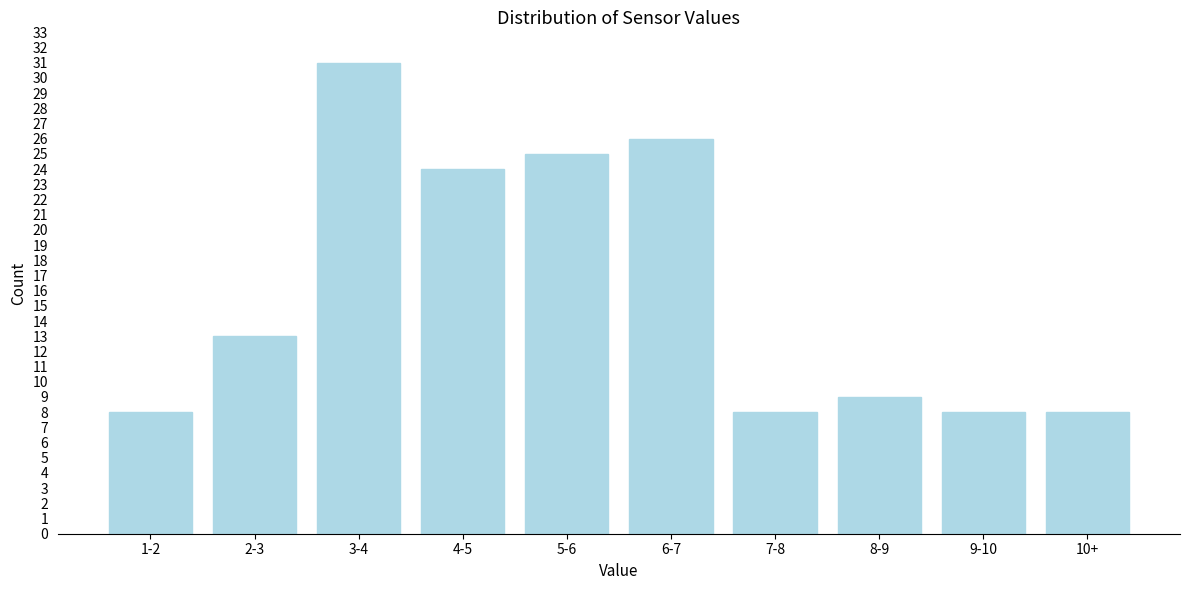

Reading left to right, extract all data points from this chart.

1-2=8	2-3=13	3-4=31	4-5=24	5-6=25	6-7=26	7-8=8	8-9=9	9-10=8	10+=8